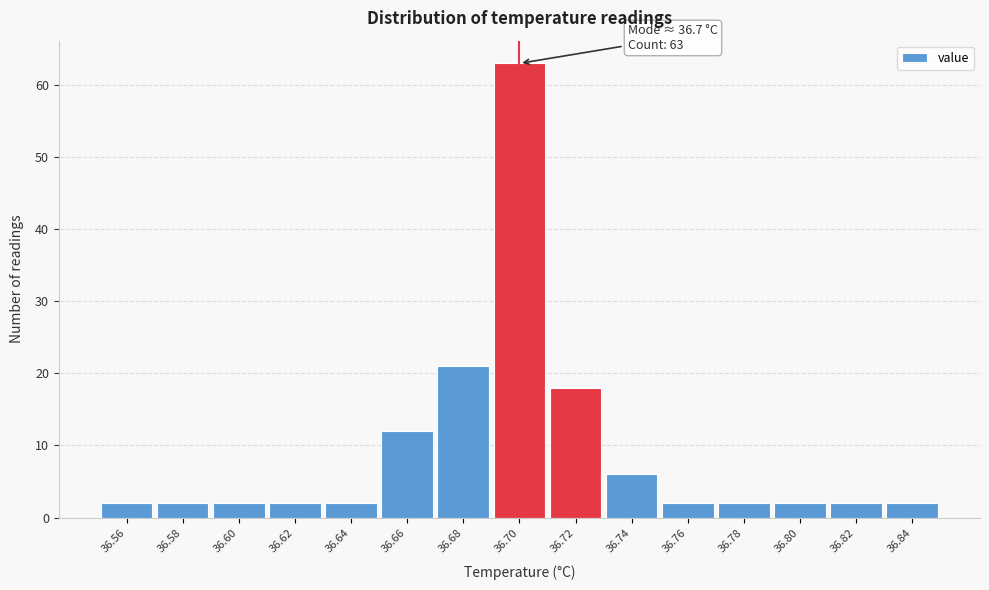

Reading right to left, what are all the values shown in this chart?

2	2	2	2	2	6	18	63	21	12	2	2	2	2	2